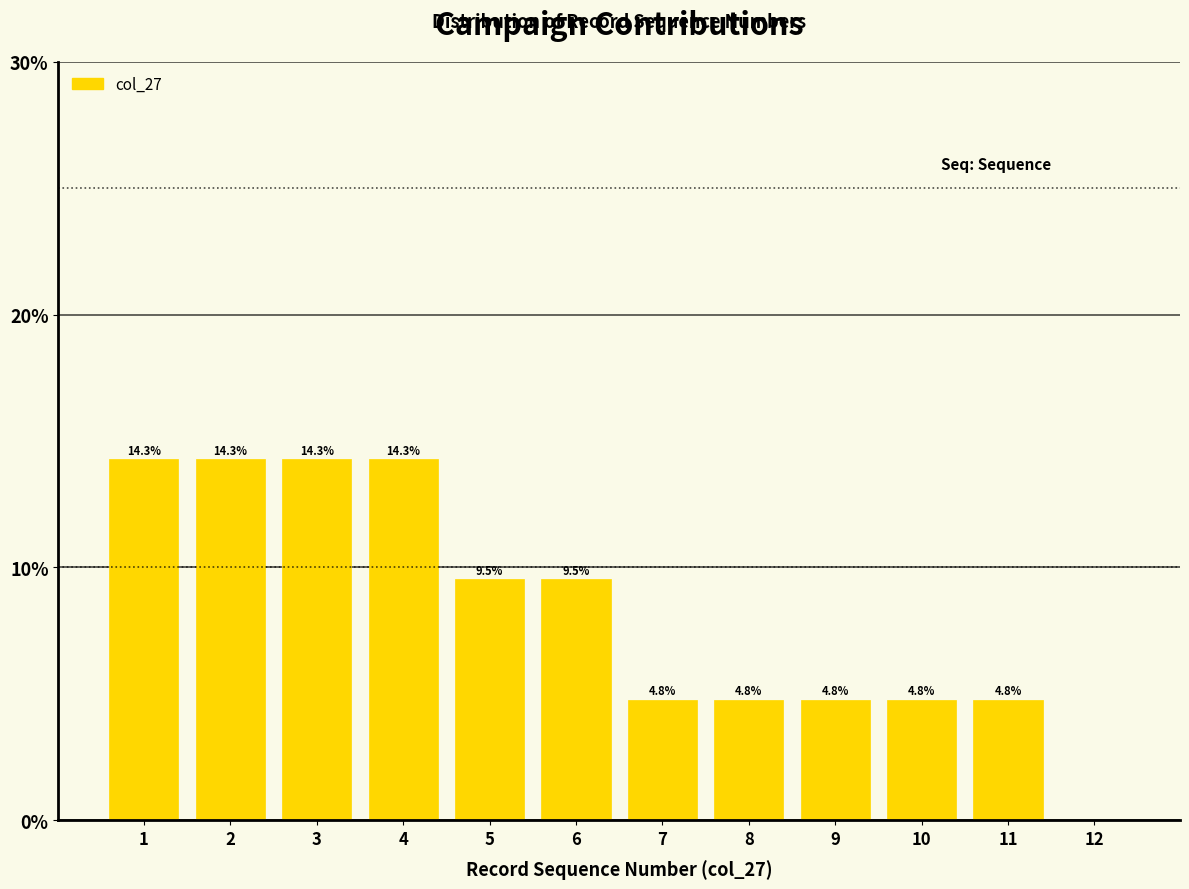

Reading right to left, extract all data points from this chart.

12=0.0	11=4.8	10=4.8	9=4.8	8=4.8	7=4.8	6=9.5	5=9.5	4=14.3	3=14.3	2=14.3	1=14.3